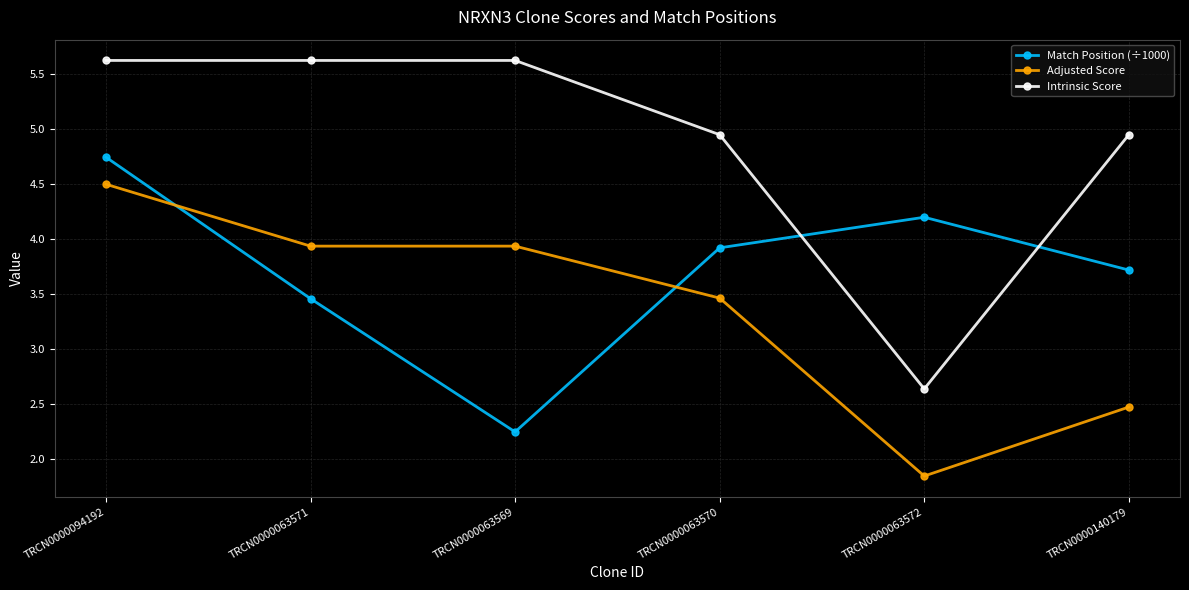

Which category has the lowest value across all series?

TRCN0000063572